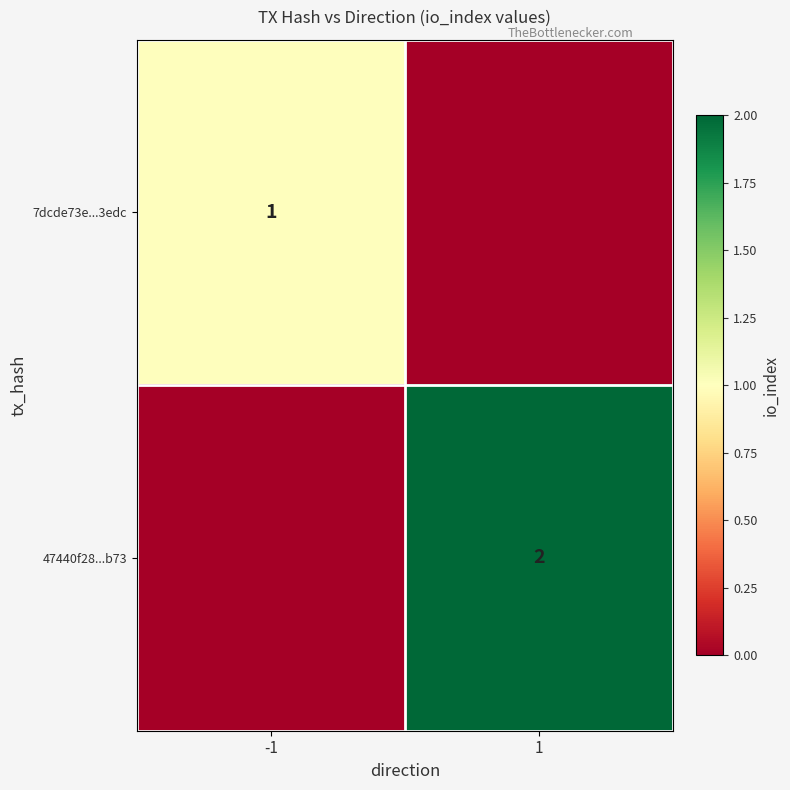

Is the value of 7dcde73e...3edc at -1 greater than the value of 47440f28...b73 at 1?

No